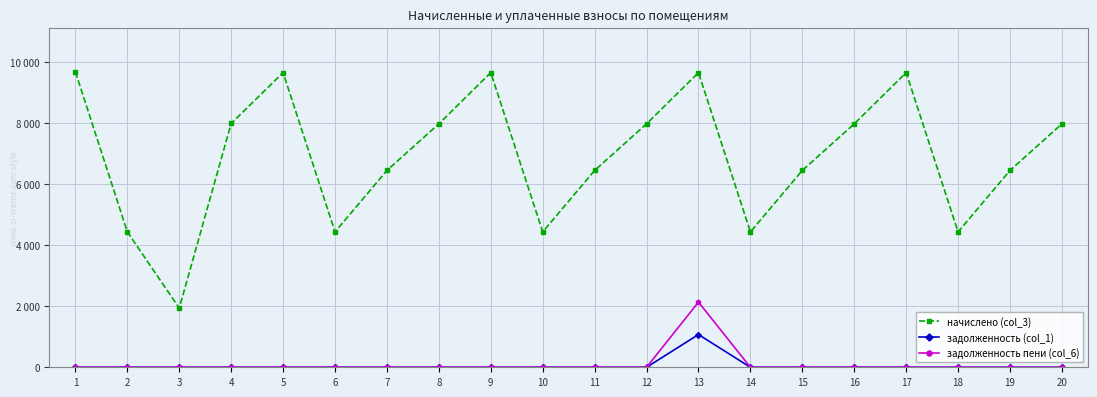

What are all the series names shown in the legend?

начислено (col_3), задолженность (col_1), задолженность пени (col_6)